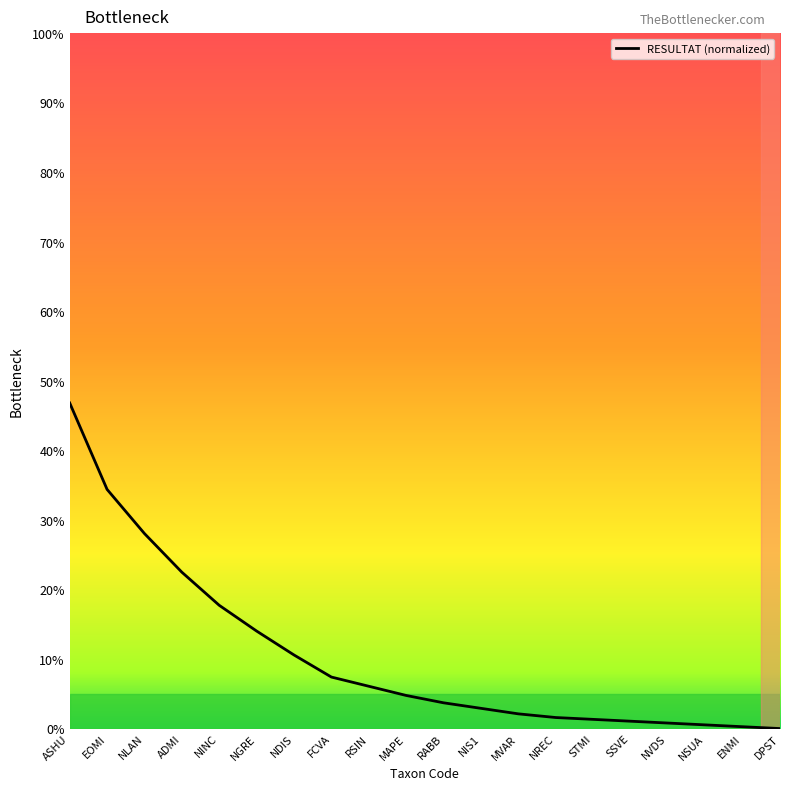

Which has a higher value, ASHU or EOMI?

ASHU